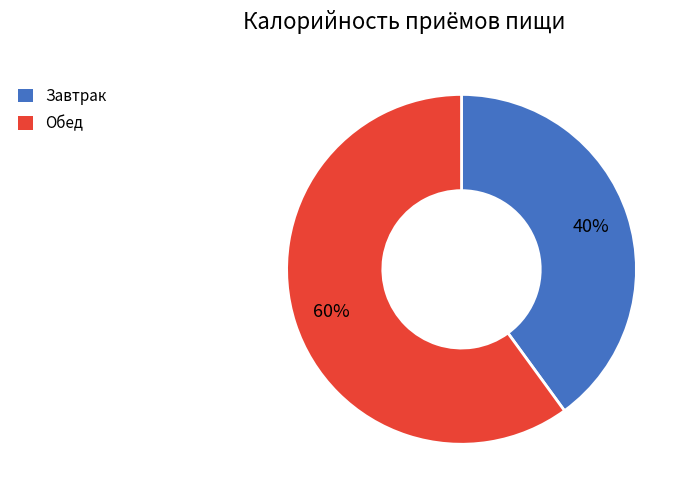

What is the largest slice in the pie chart?

Обед